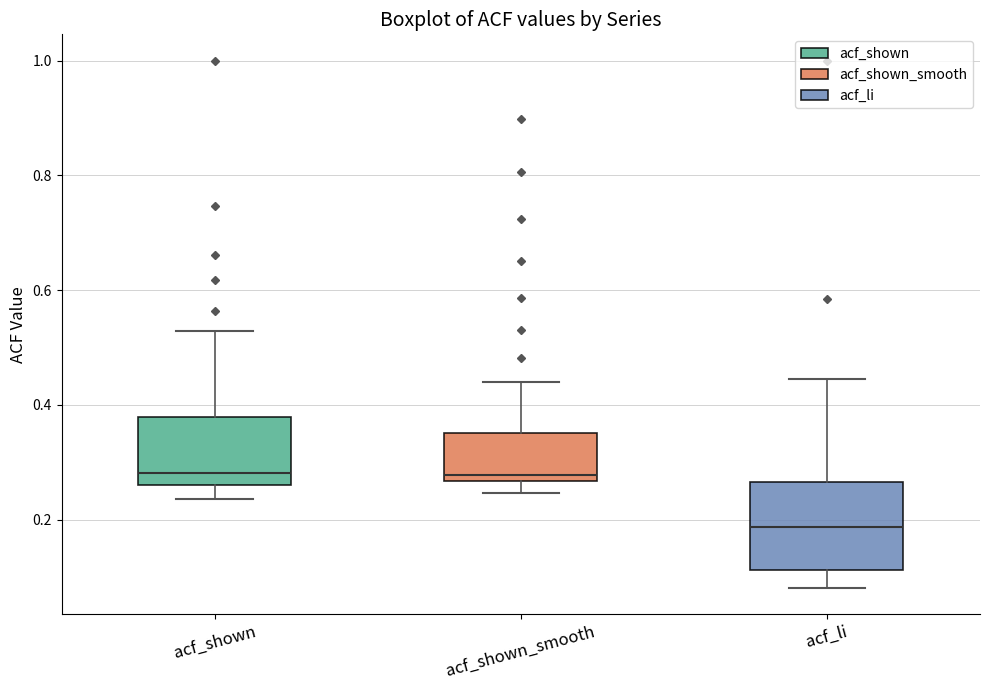

Reading left to right, read every box against the y-axis: the position of its median line, the range the box covers, and the ends of its whiskers. The values are not printed on the chart, so give them approximately, as read against the axis.

acf_shown: median 0.28, box 0.26 to 0.38, whiskers 0.24 to 0.52
acf_shown_smooth: median 0.28, box 0.26 to 0.36, whiskers 0.24 to 0.44
acf_li: median 0.18, box 0.12 to 0.26, whiskers 0.08 to 0.44